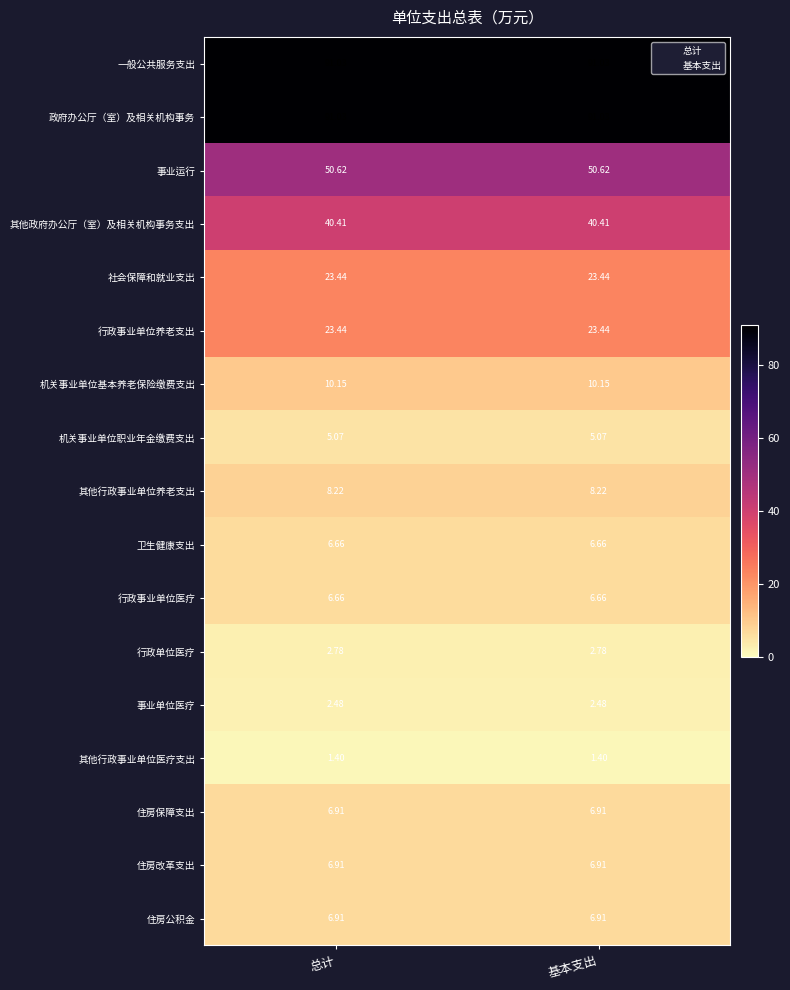

Is the value of 其他行政事业单位医疗支出 at 总计 greater than the value of 机关事业单位职业年金缴费支出 at 基本支出?

No